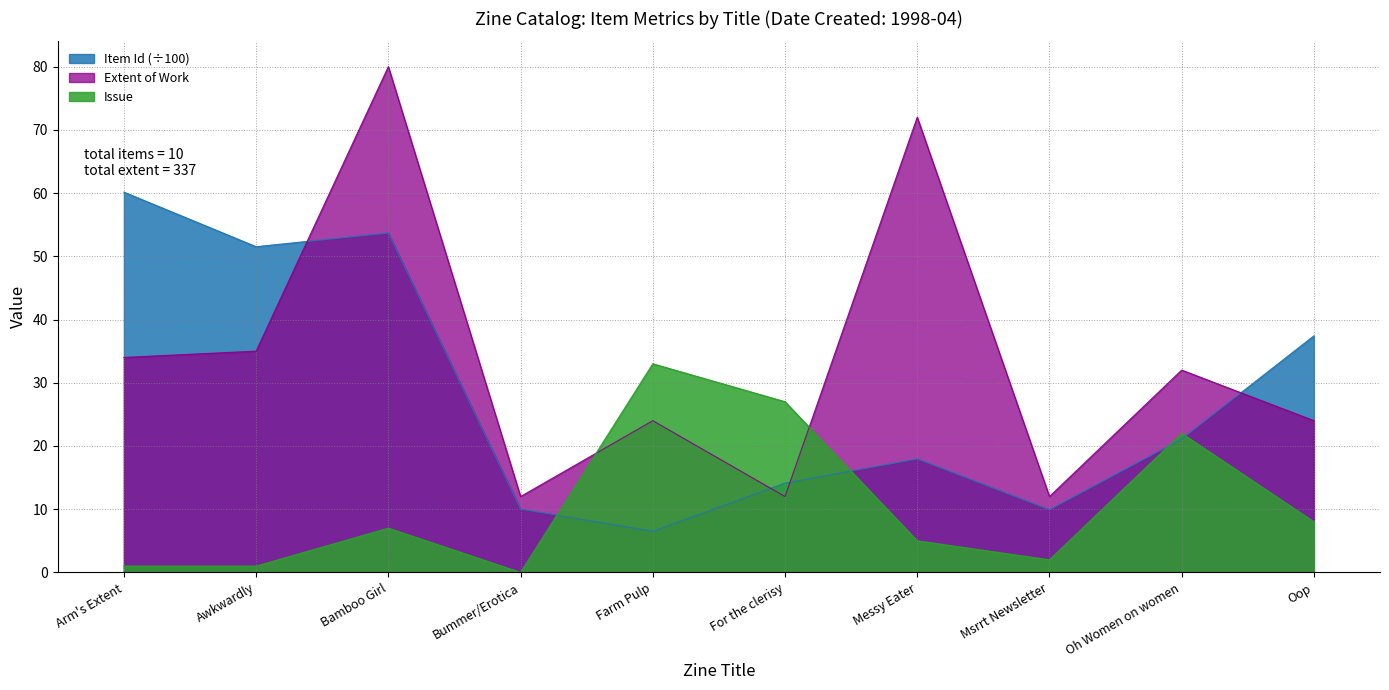

What value does the Extent of Work series have at Oop?

24.0